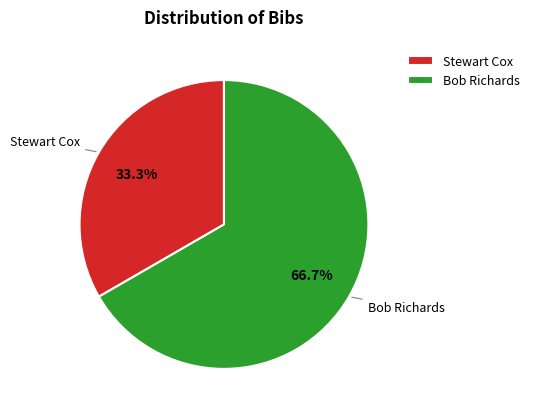

What is the ratio of the value at Bob Richards to the value at Stewart Cox?

2.0